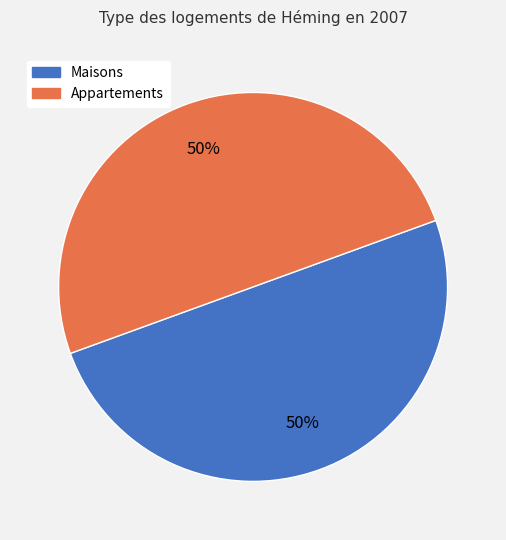

To the nearest percent, what percentage of the pie is Maisons?

50%